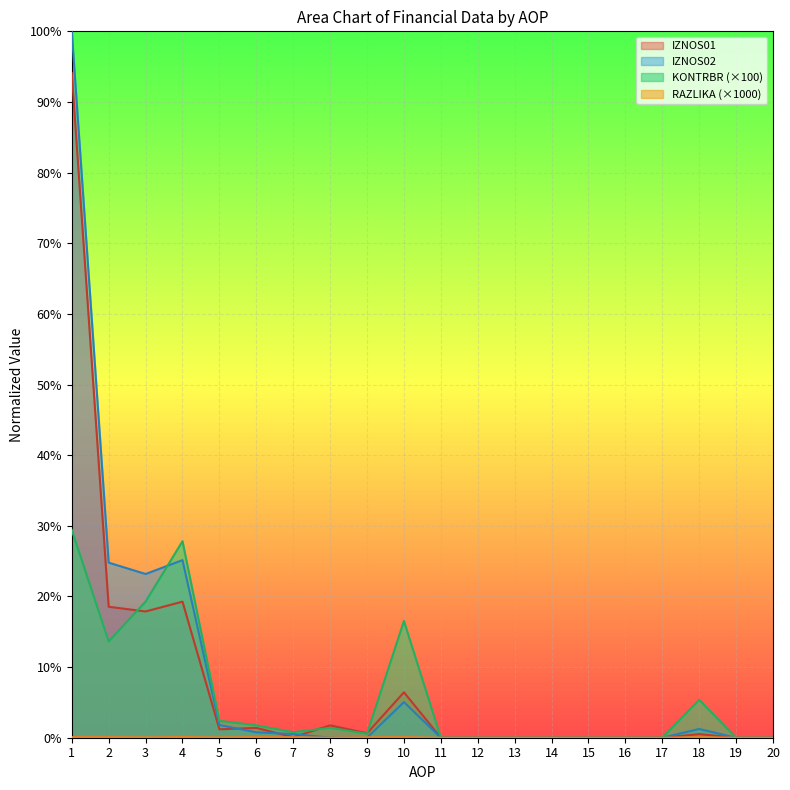

True or false: IZNOS01 and RAZLIKA cross at least once.

False